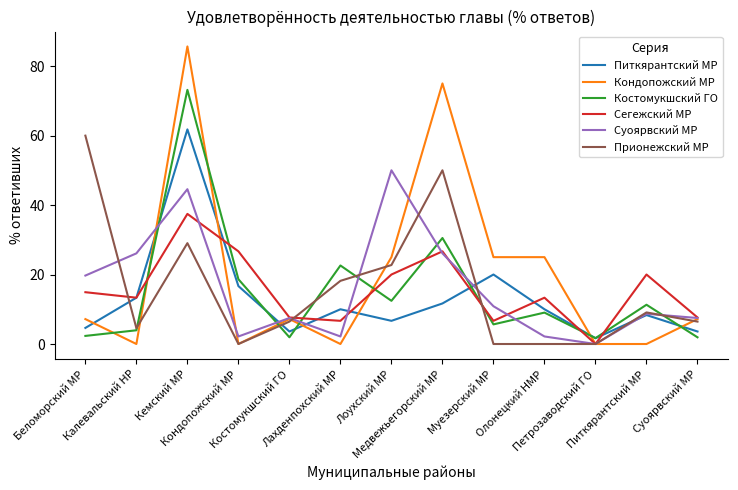

What is the greatest value displayed?

85.7